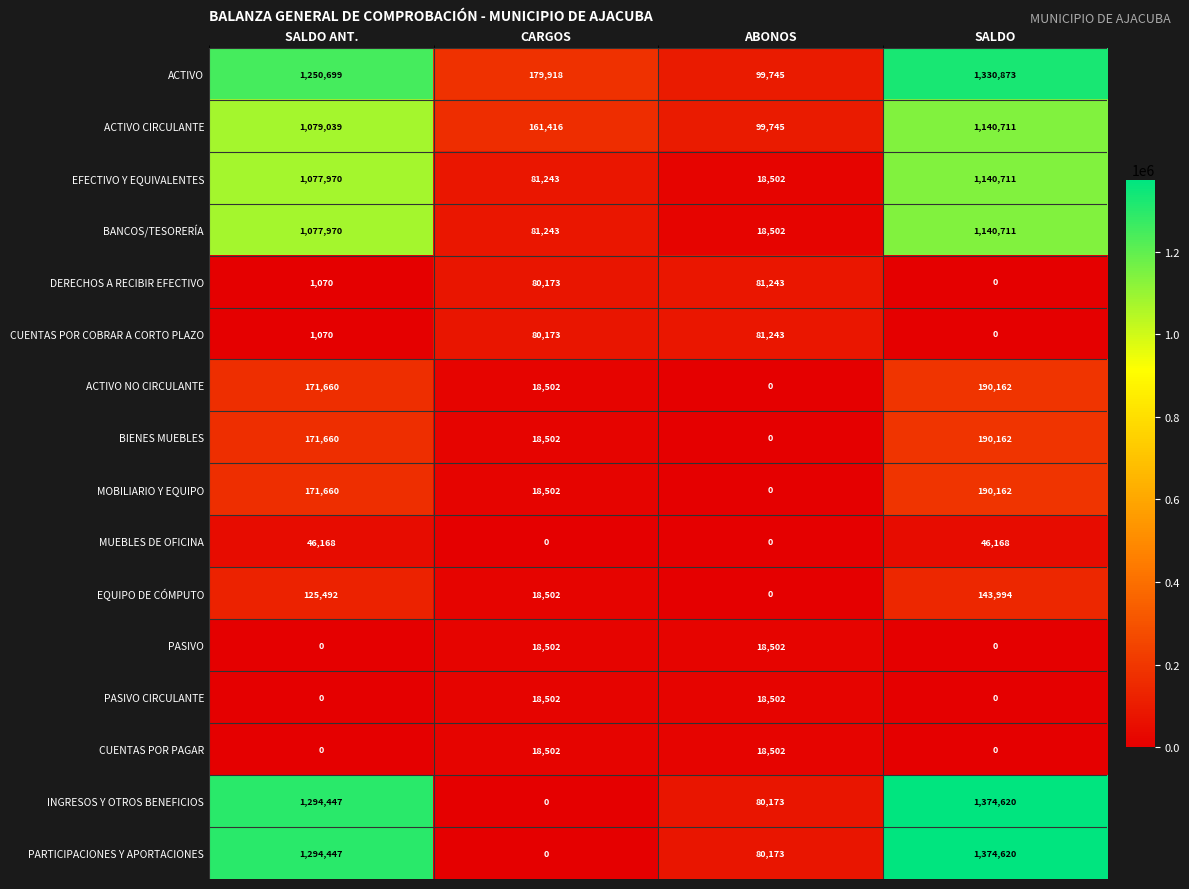

What is the difference between the maximum and second lowest values in the EFECTIVO Y EQUIVALENTES series?

1059468